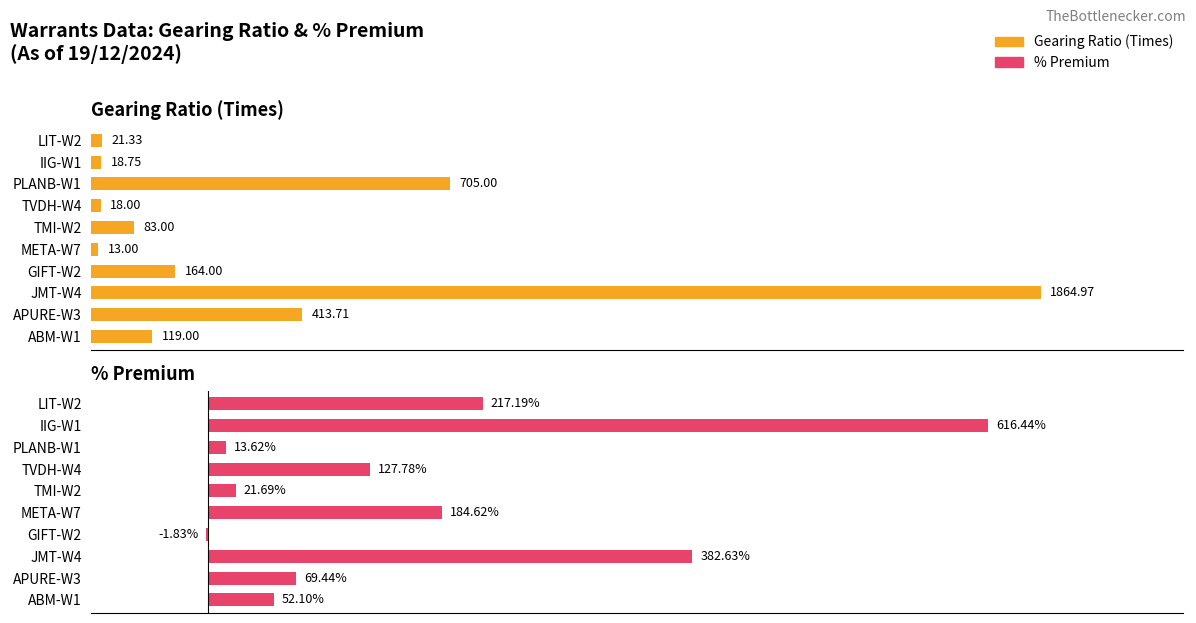

At JMT-W4, list the series in order from largest to smallest.

Gearing Ratio (Times), % Premium